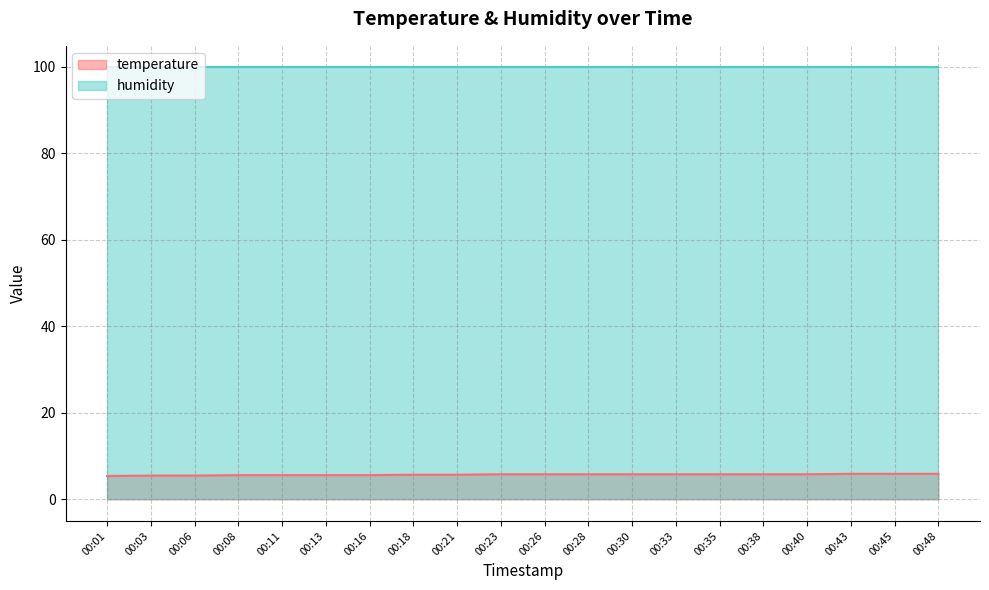

List the labels in order of value, smallest first.

00:01, 00:03, 00:06, 00:08, 00:11, 00:13, 00:16, 00:18, 00:21, 00:23, 00:26, 00:28, 00:30, 00:33, 00:35, 00:38, 00:40, 00:43, 00:45, 00:48